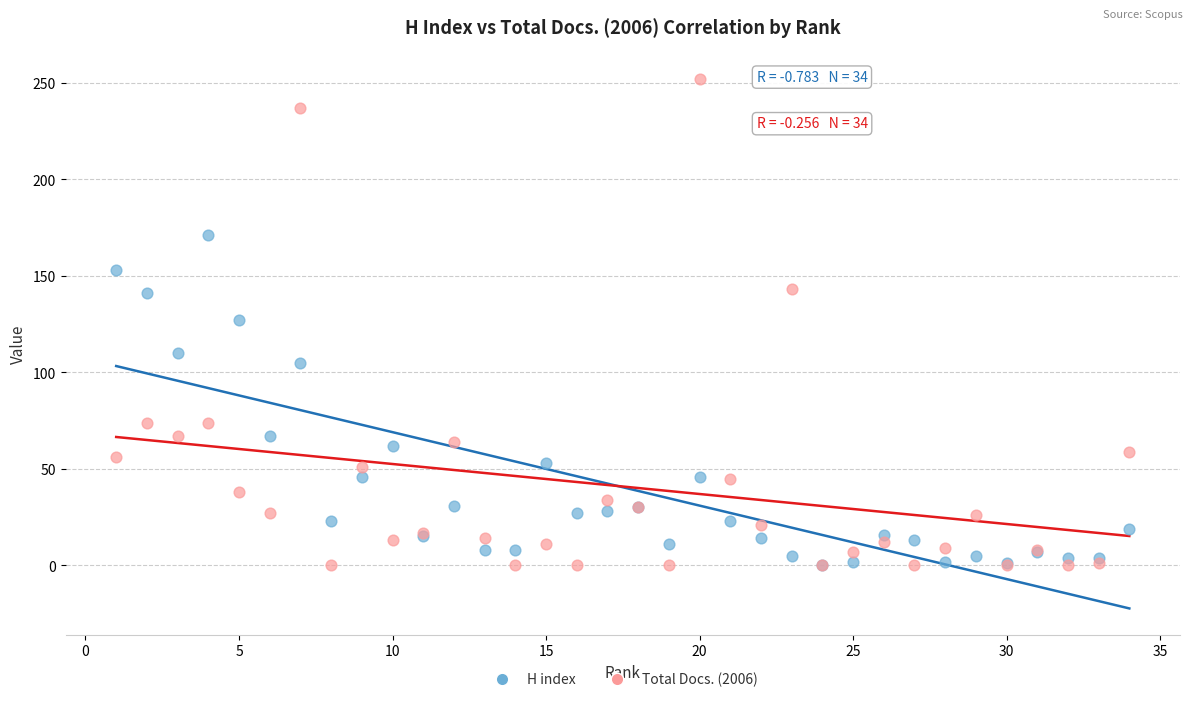

What are all the series names shown in the legend?

H index, Total Docs. (2006)